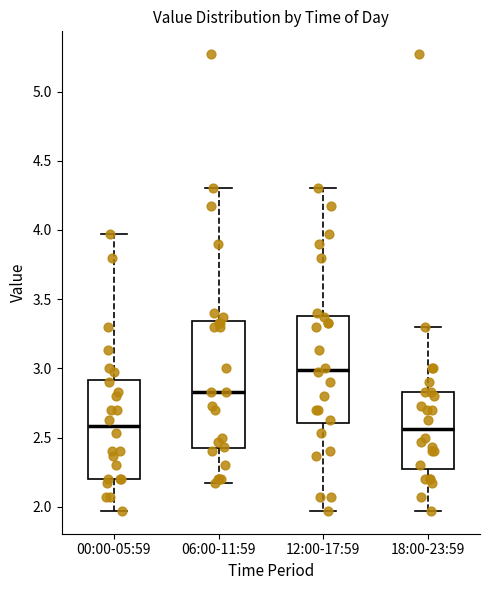

Reading left to right, read every box against the y-axis: the position of its median line, the range the box covers, and the ends of its whiskers. The values are not printed on the chart, so give them approximately, as read against the axis.

00:00-05:59: median 2.60, box 2.20 to 2.90, whiskers 1.95 to 3.95
06:00-11:59: median 2.85, box 2.40 to 3.35, whiskers 2.15 to 4.30
12:00-17:59: median 3.00, box 2.60 to 3.40, whiskers 1.95 to 4.30
18:00-23:59: median 2.55, box 2.30 to 2.85, whiskers 1.95 to 3.30